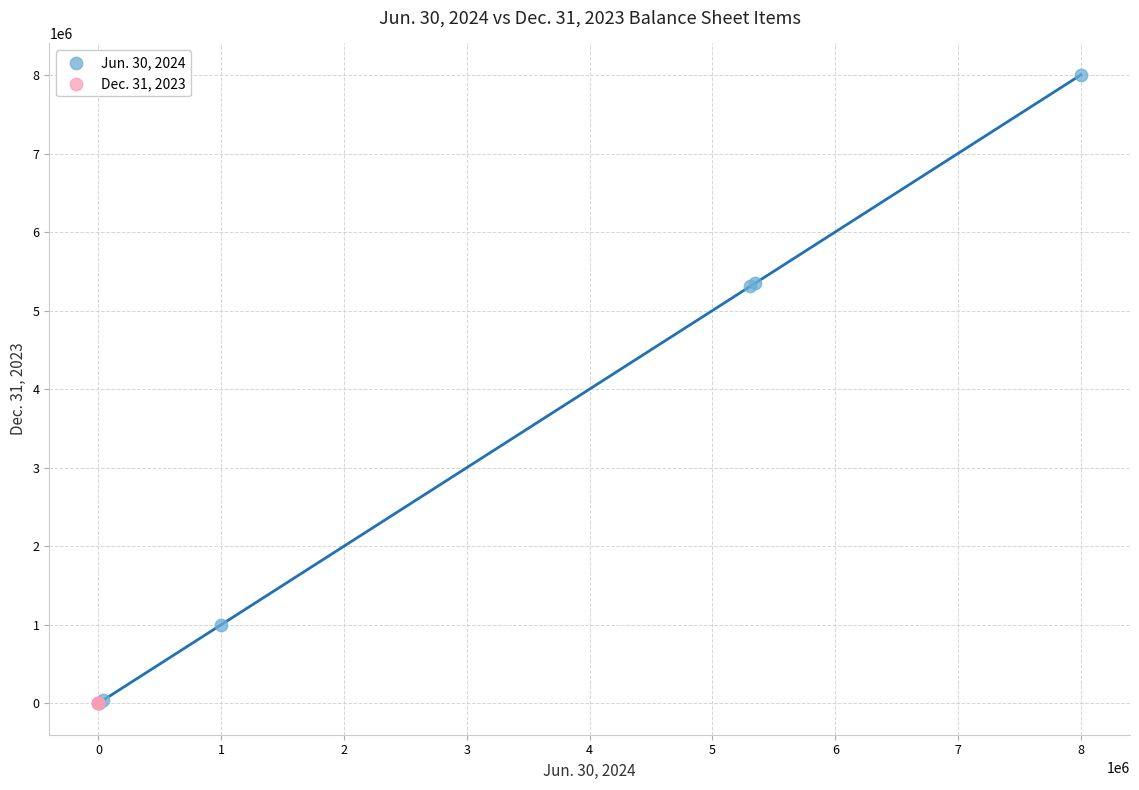

Which series has the widest spread of Y values?

Jun. 30, 2024